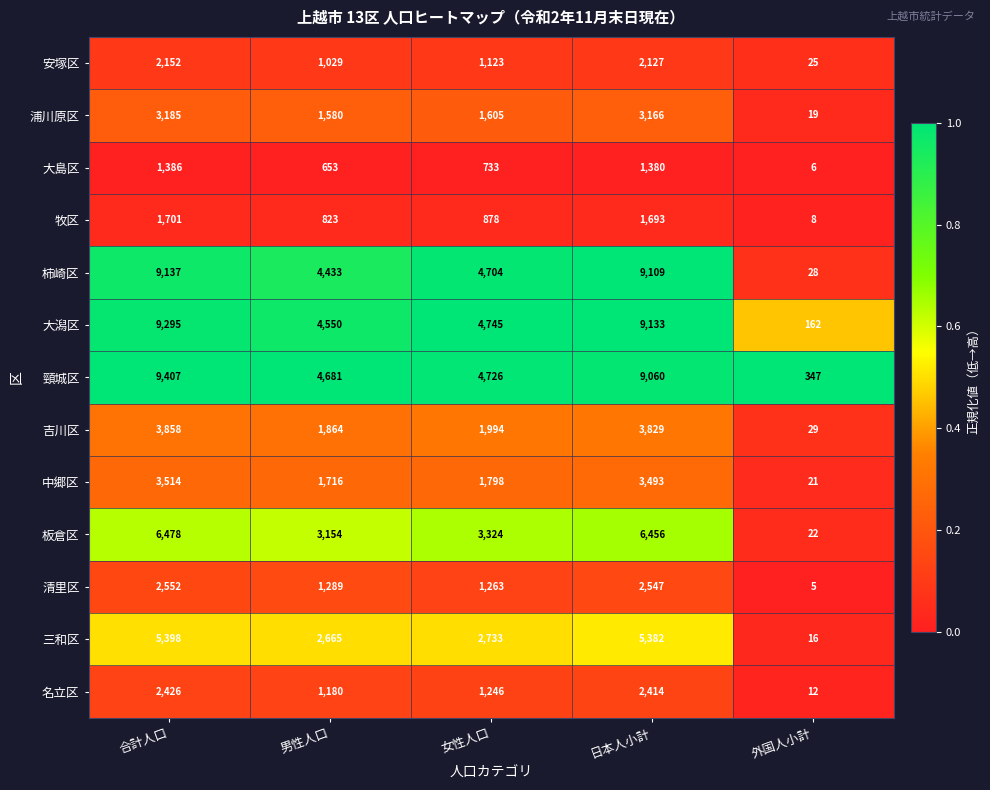

Where is 板倉区 nearest to the value 3250?

女性人口